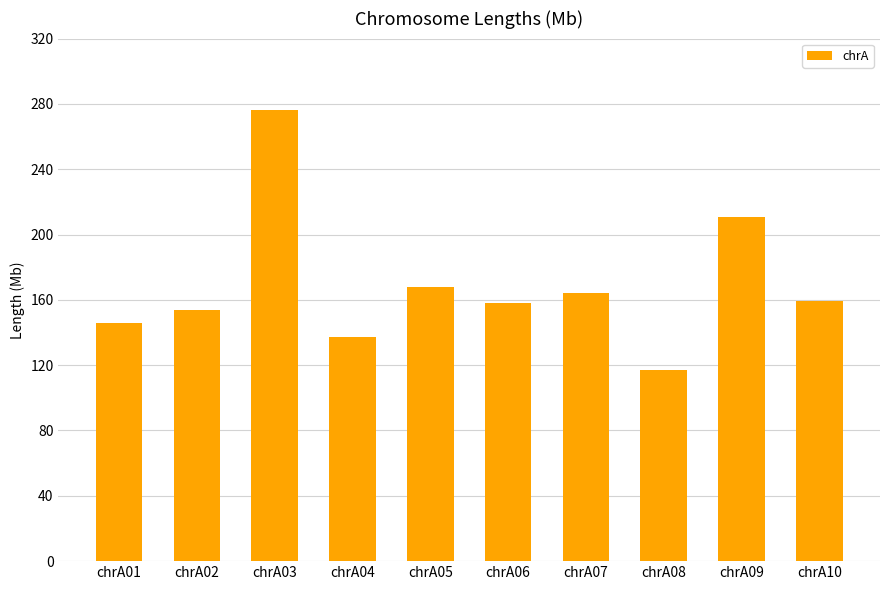

What is the value of the 5th bar from the left?

168